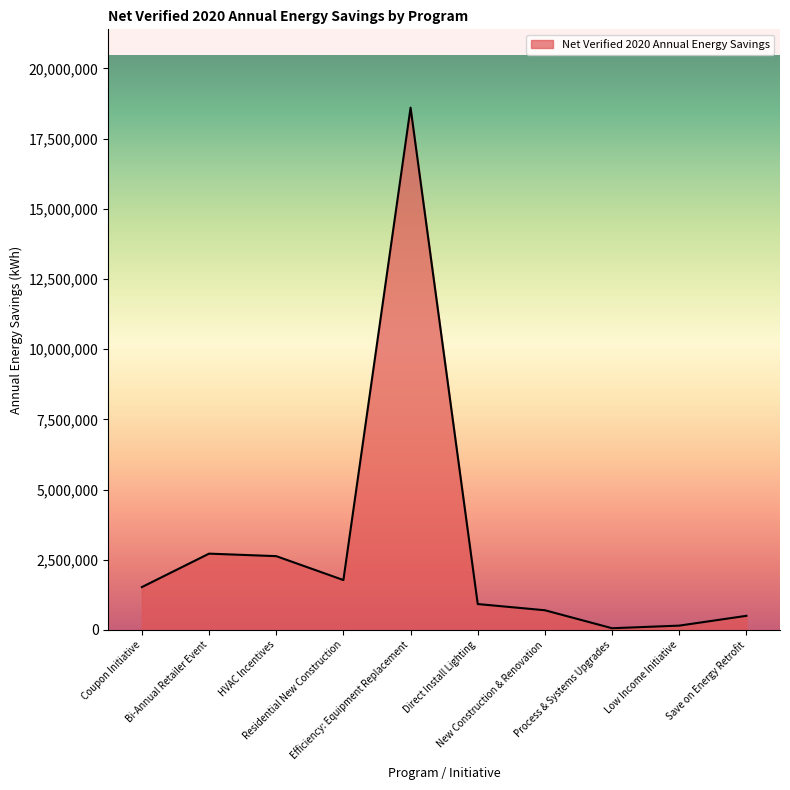

True or false: the data shows 752244 at Residential New Construction.

False